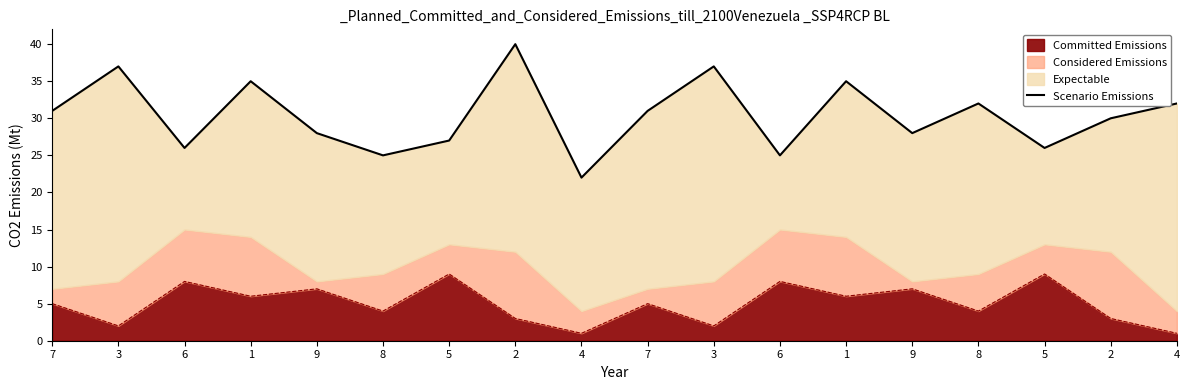

What is the sum of all values?

547